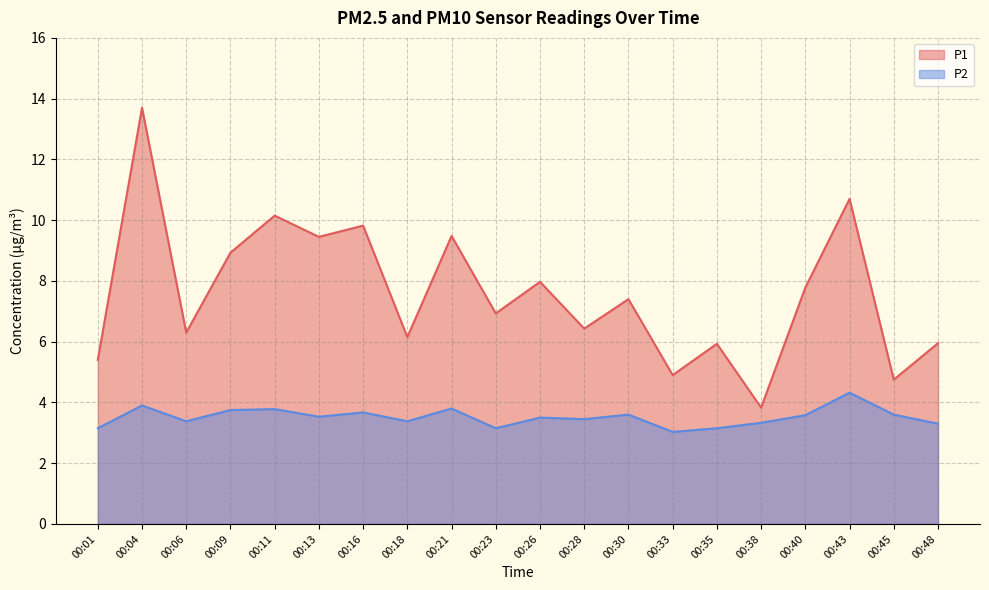

How many categories are shown in the chart?

20